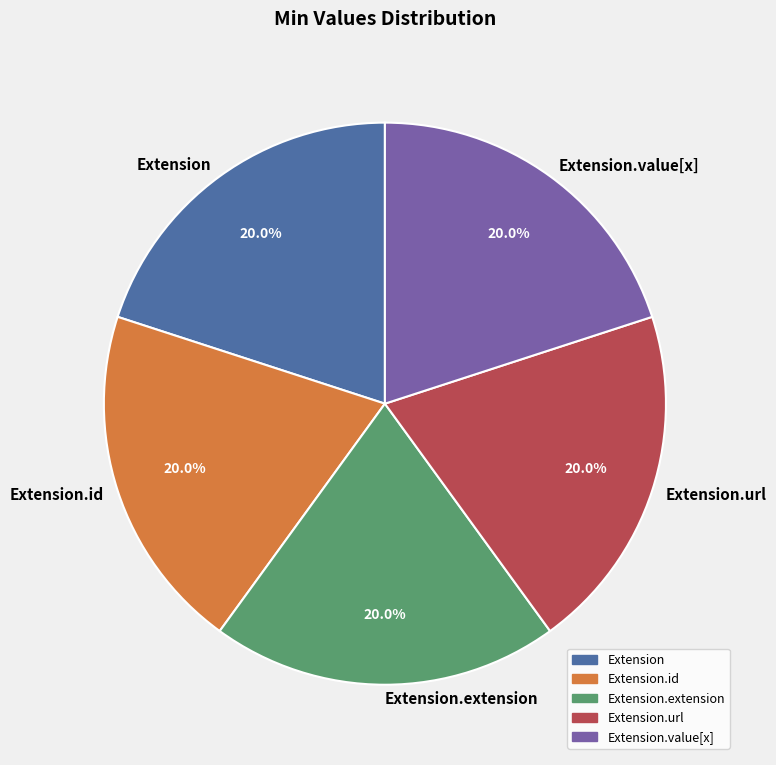

Combined, what portion of the pie is Extension.extension and Extension.url?

40.0%